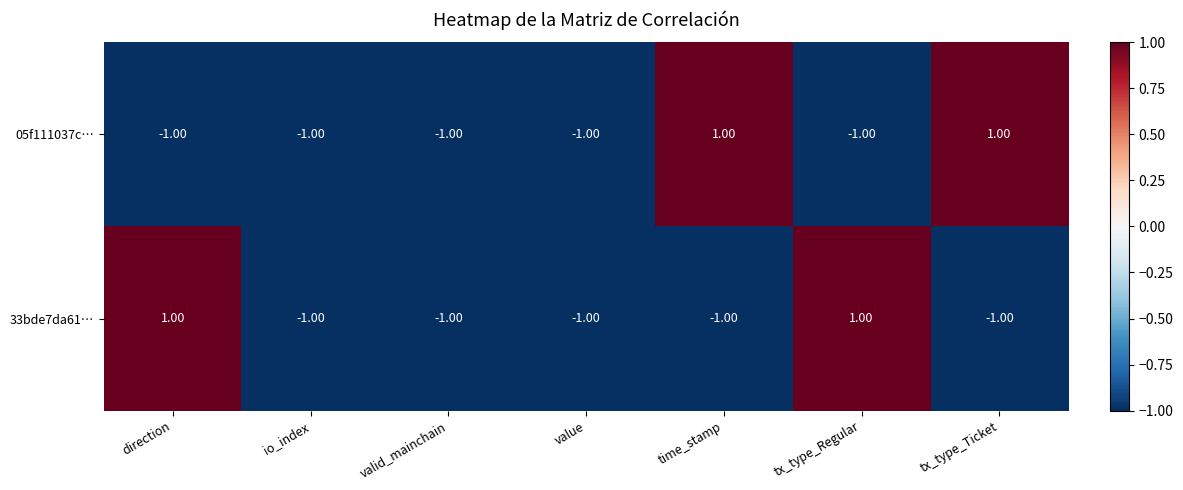

What is the sum of all 33bde7da61… values?

-3